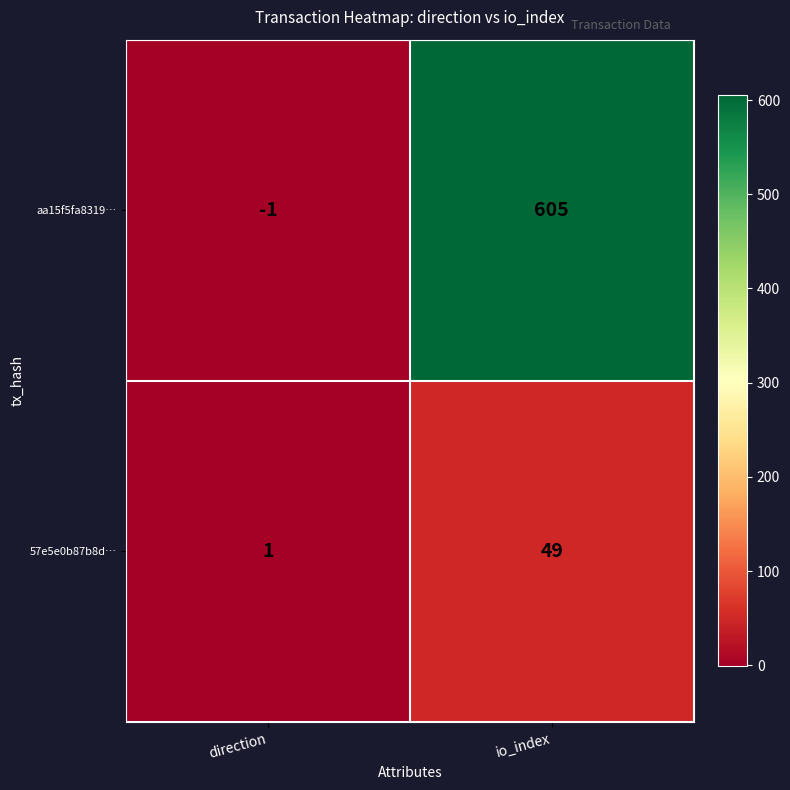

What is the sum of the 57e5e0b87b8d… values at io_index and direction?

50